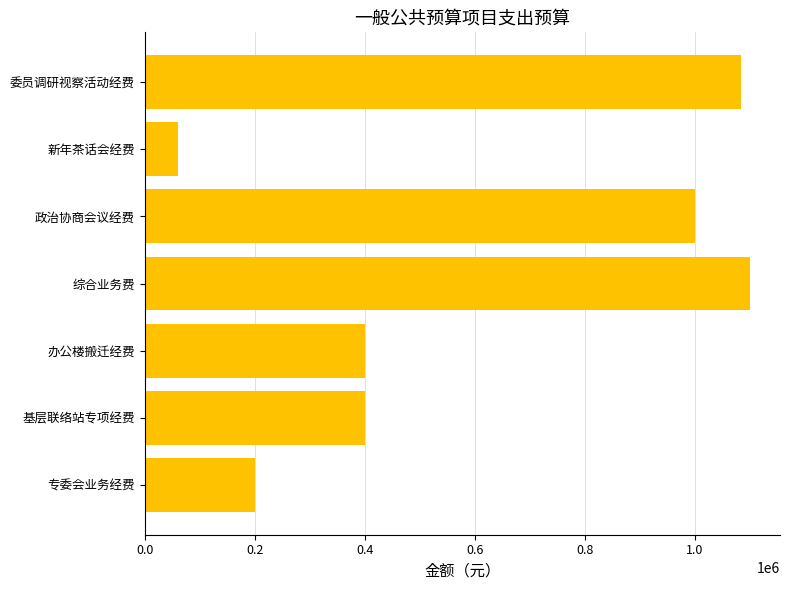

What is the ratio of the value at 政治协商会议经费 to the value at 专委会业务经费?

5.0